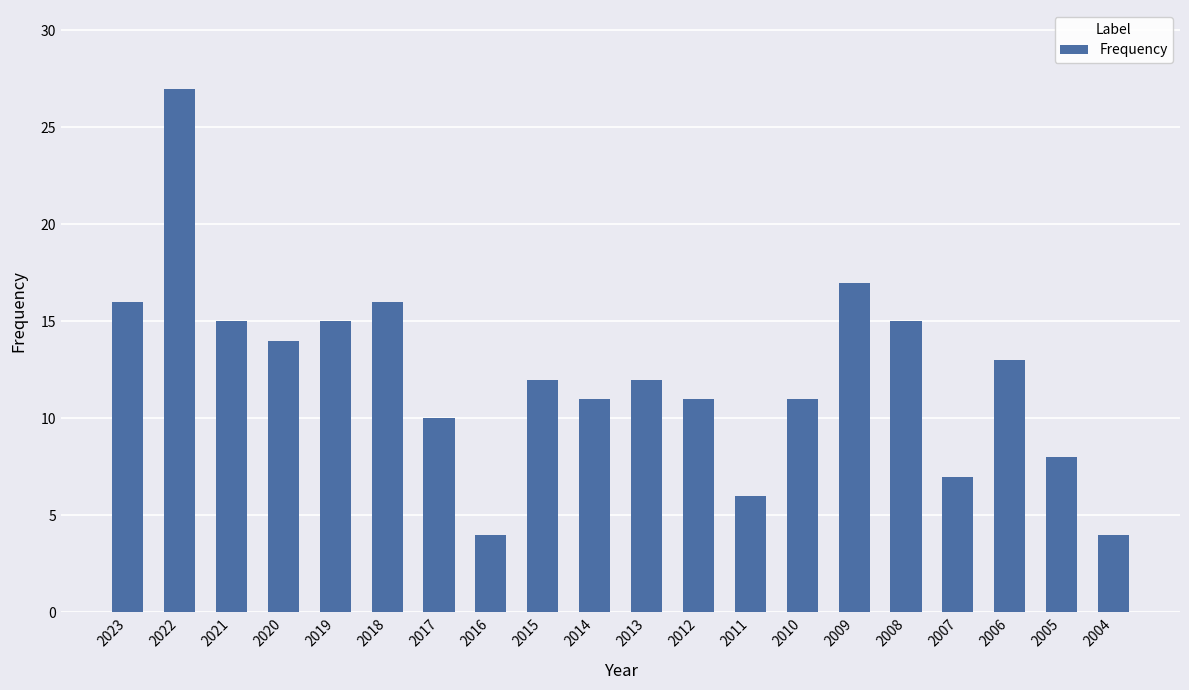

Reading left to right, transcribe all the data shown in this chart.

16	27	15	14	15	16	10	4	12	11	12	11	6	11	17	15	7	13	8	4